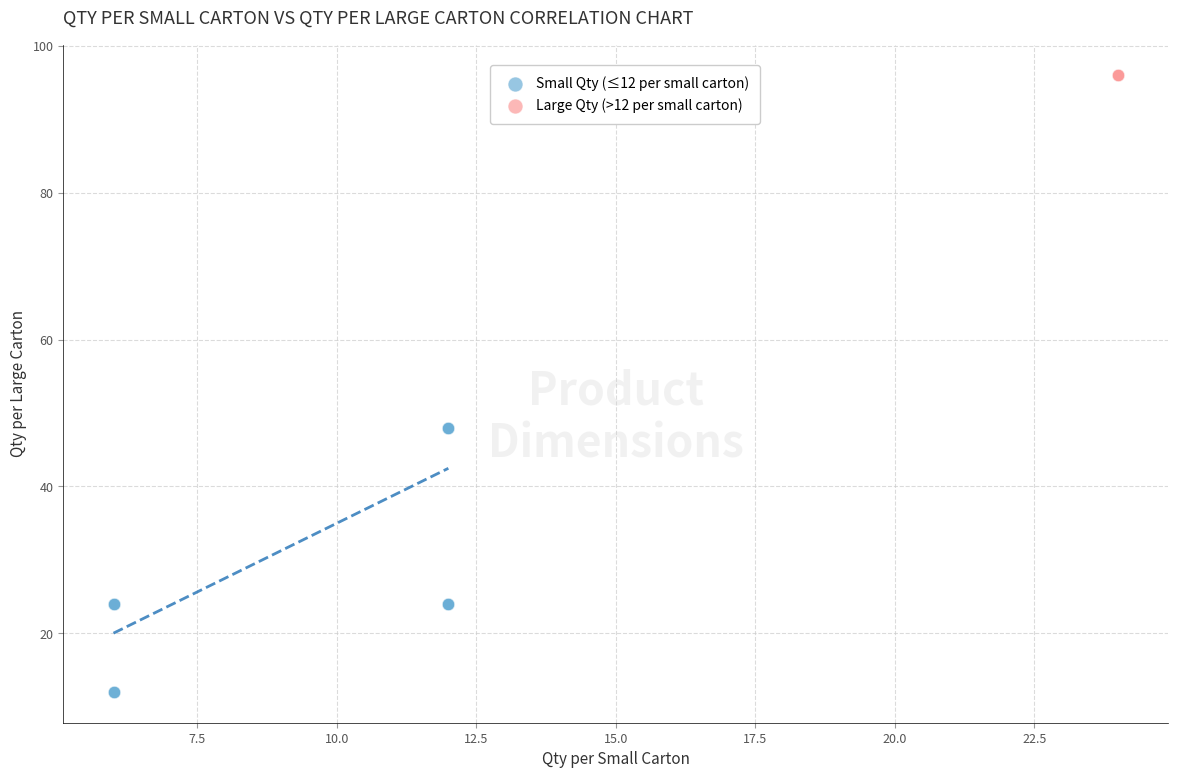

Which series reaches the minimum Y coordinate?

Small Qty (≤12 per small carton)